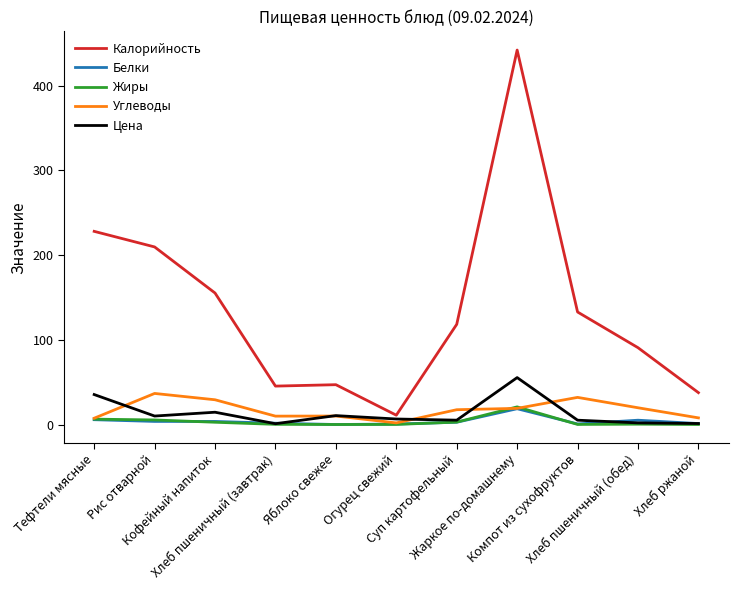

In Белки, how many points are lower than both neighbors (excluding endpoints)?

2